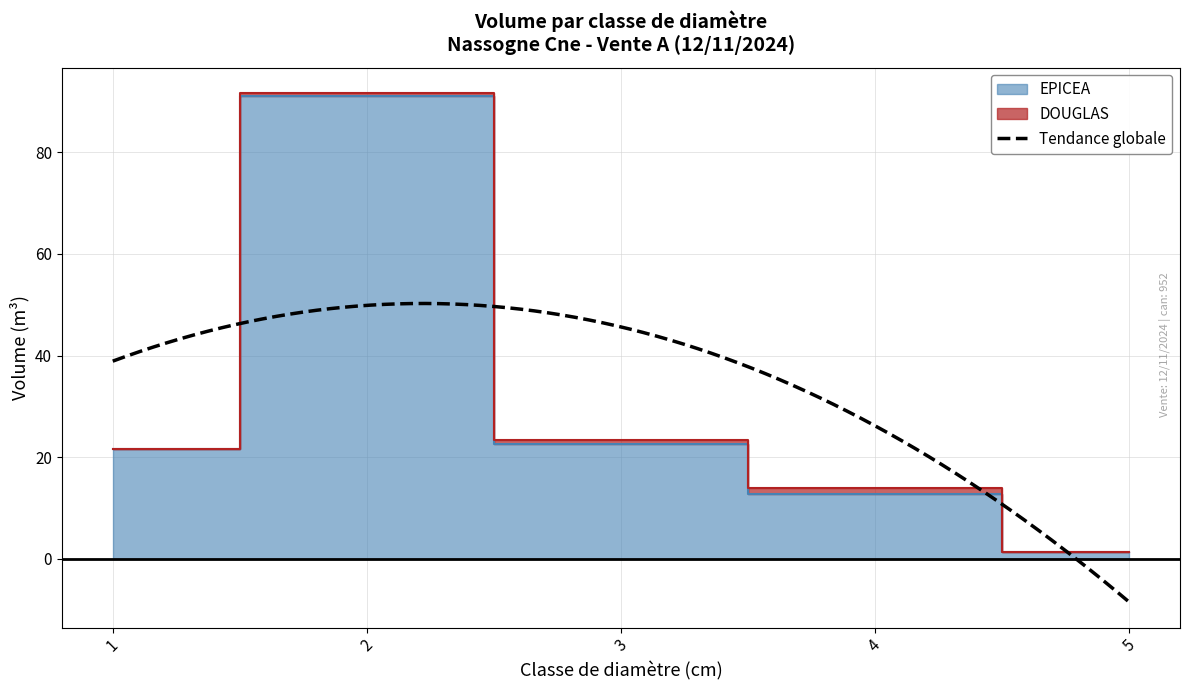

How many lines are shown in the chart?

1